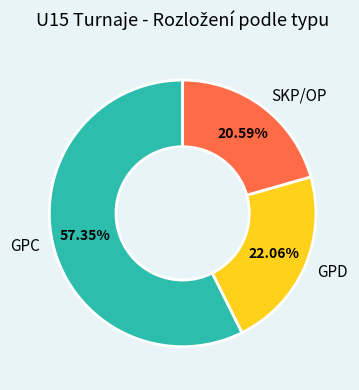

True or false: GPC accounts for 57% of the total.

True